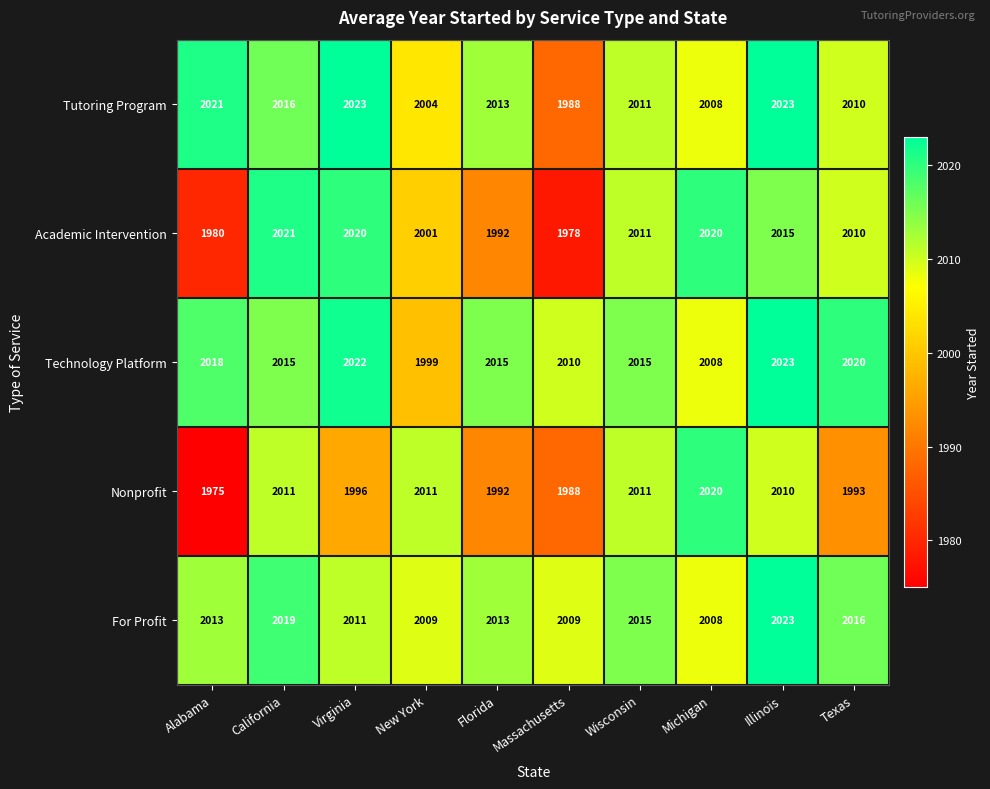

What is the minimum value for Tutoring Program?

1988